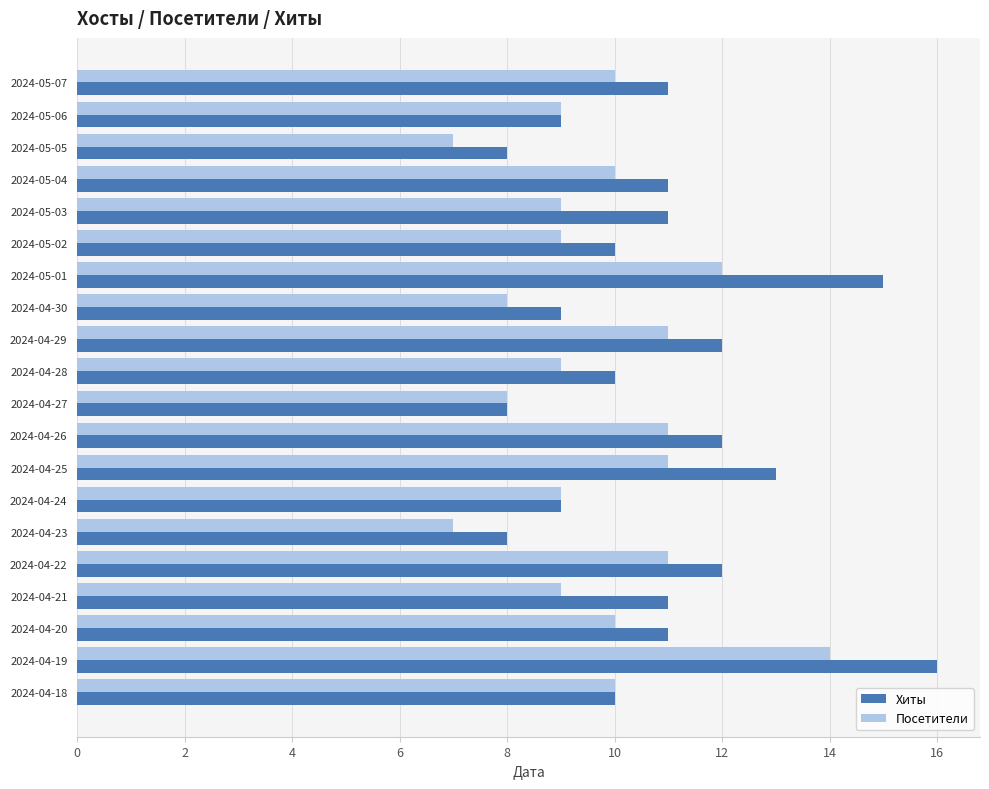

Rank the series by their maximum value, from lowest to highest.

Посетители, Хиты